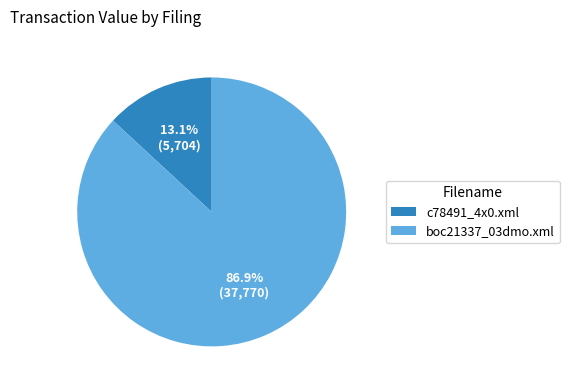

Rank the categories by value from highest to lowest.

boc21337_03dmo.xml, c78491_4x0.xml